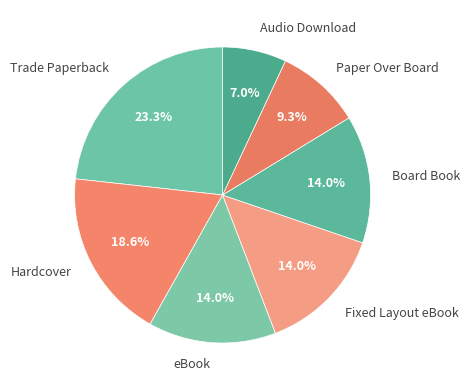

What is the smallest slice in the pie chart?

Audio Download